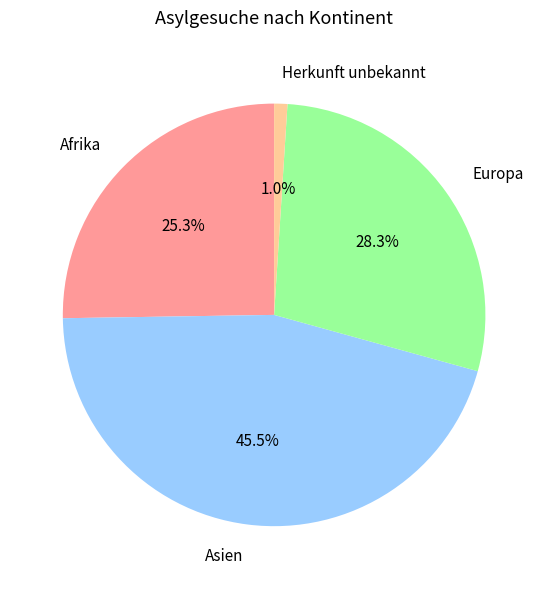

How many slices are in this pie chart?

4